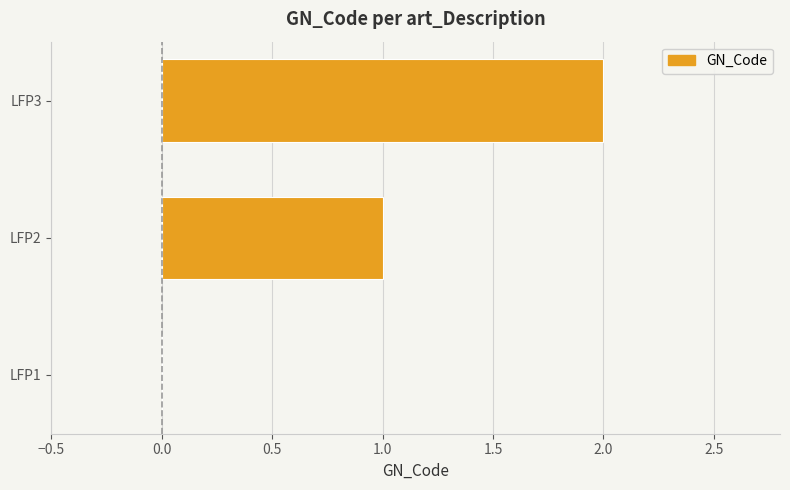

How many positive values are there?

2